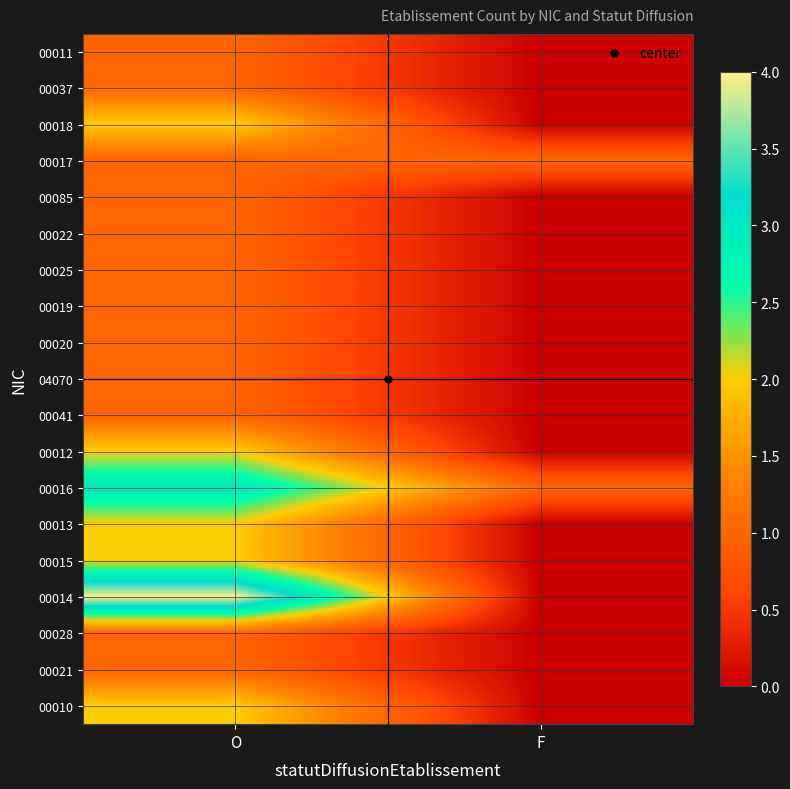

Reading left to right, extract all data points from this chart.

00011: O=1	F=0
00037: O=1	F=0
00018: O=2	F=0
00017: O=1	F=1
00085: O=1	F=0
00022: O=1	F=0
00025: O=1	F=0
00019: O=1	F=0
00020: O=1	F=0
04070: O=1	F=0
00041: O=1	F=0
00012: O=2	F=0
00016: O=3	F=1
00013: O=2	F=0
00015: O=2	F=0
00014: O=4	F=0
00028: O=1	F=0
00021: O=1	F=0
00010: O=2	F=0